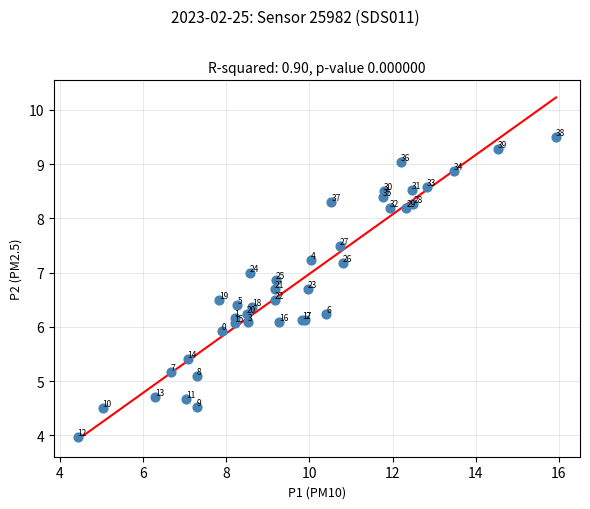

What Y value in the scatter plot is closest to 6?

5.9